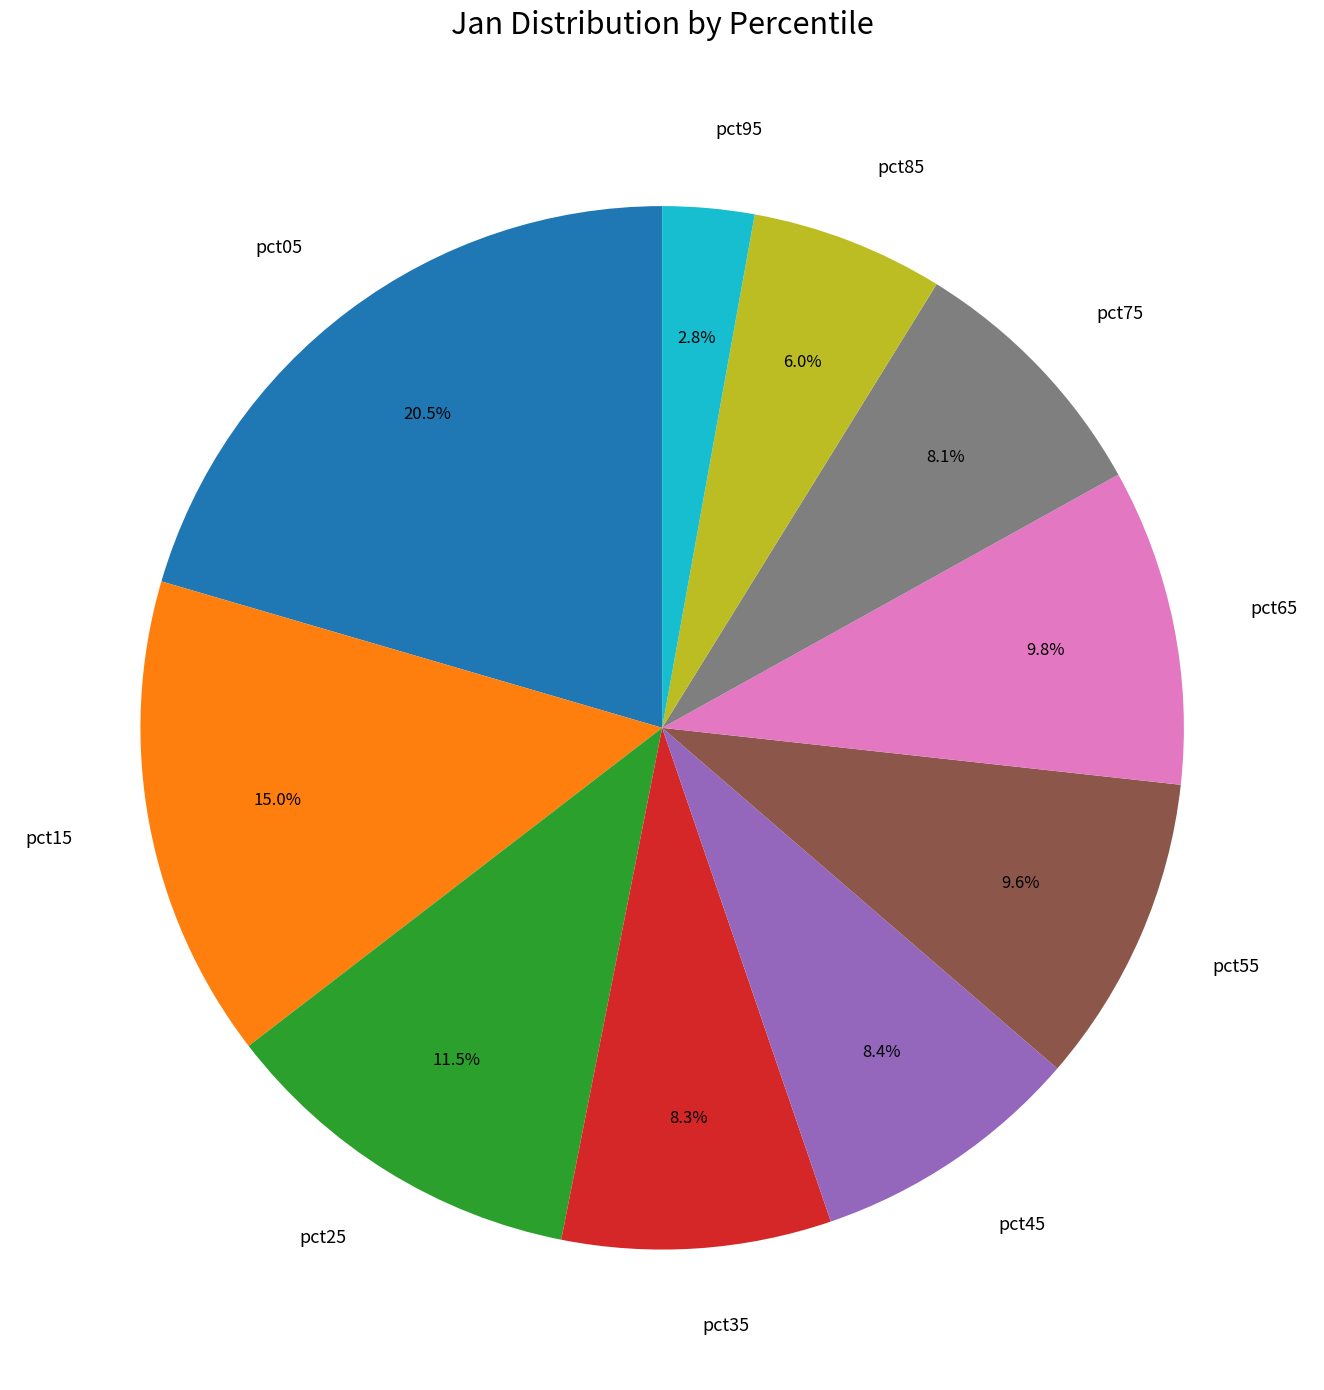

To the nearest percent, what is the average slice percentage?

10%